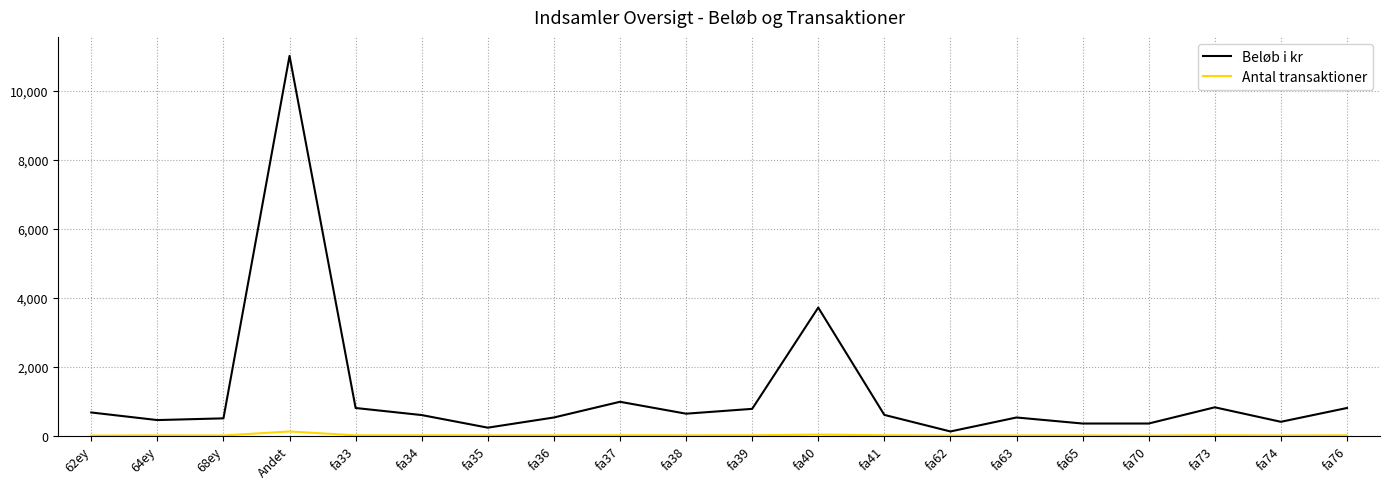

Is it true that Beløb i kr equals 980 at fa37?

True